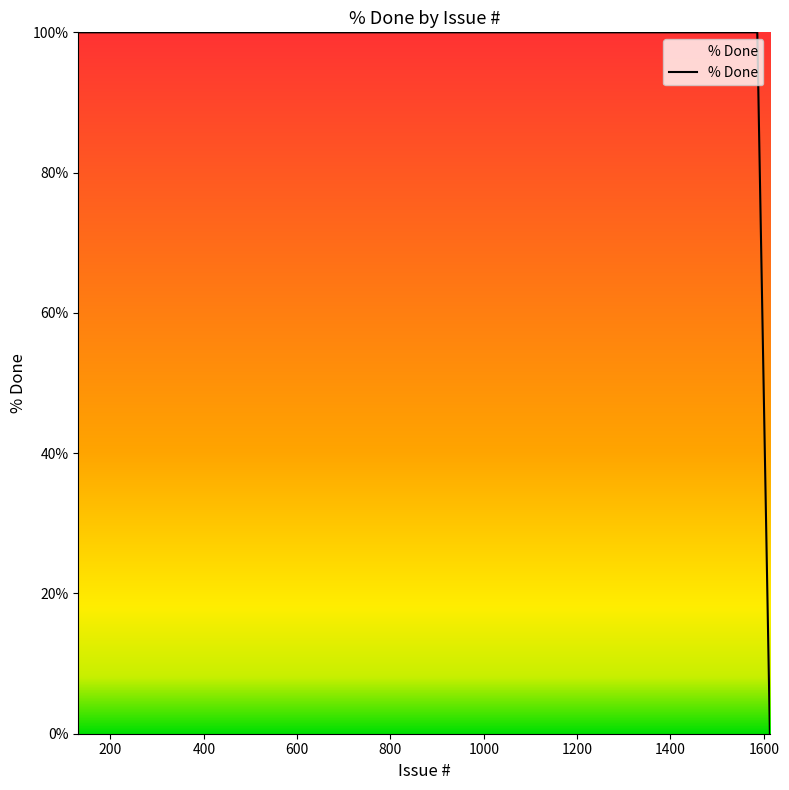

What is the difference between the maximum and minimum values?

100